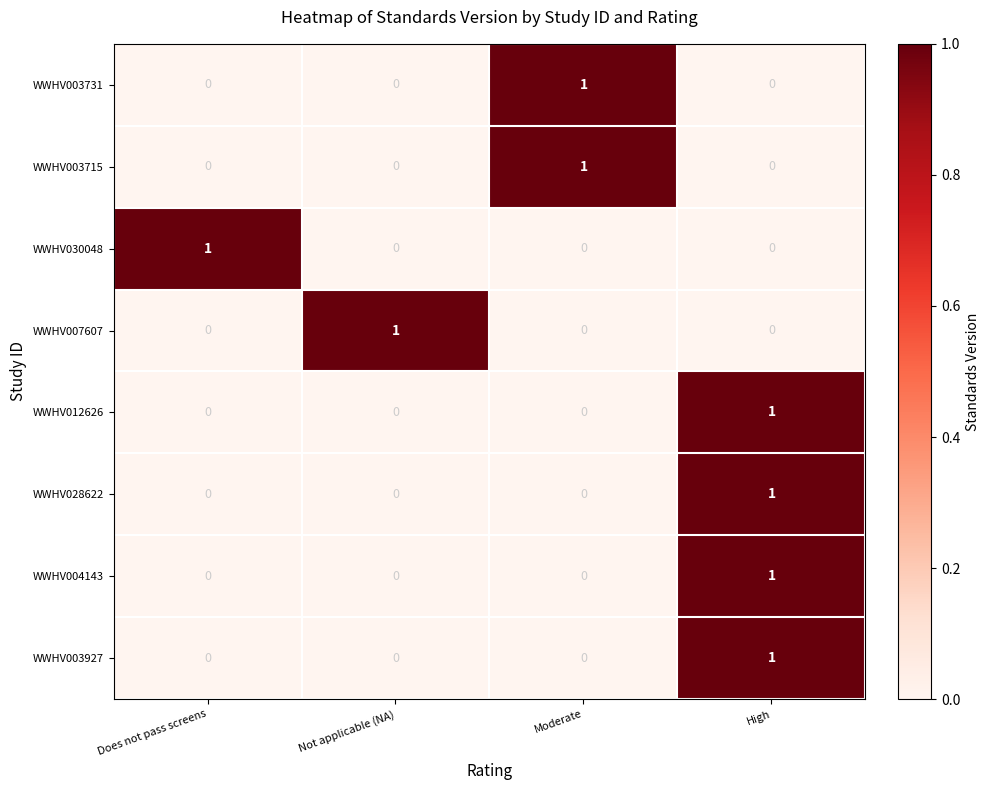

At how many categories does at least one series exceed 0?

4